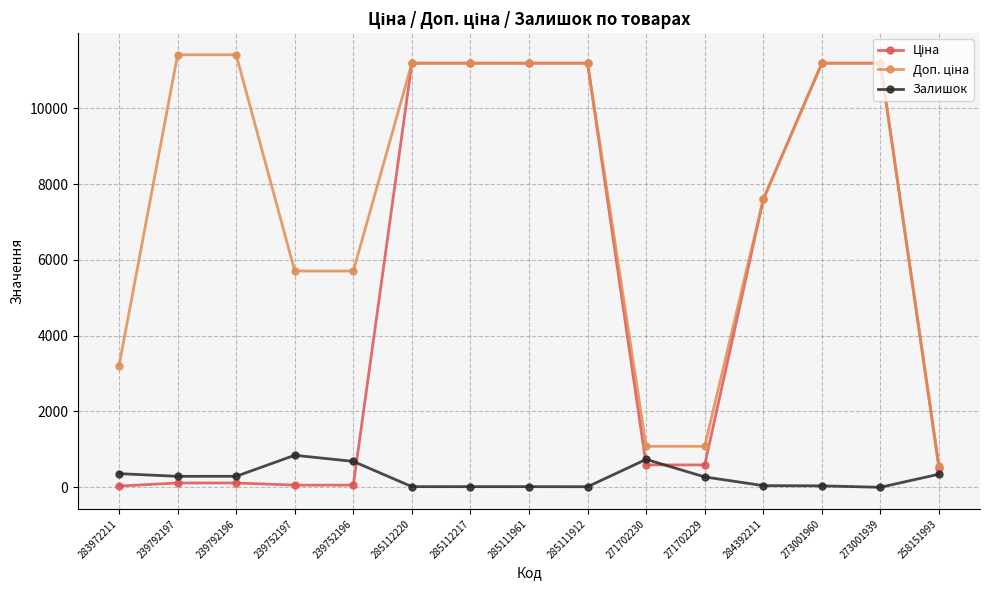

How many series are shown in this chart?

3